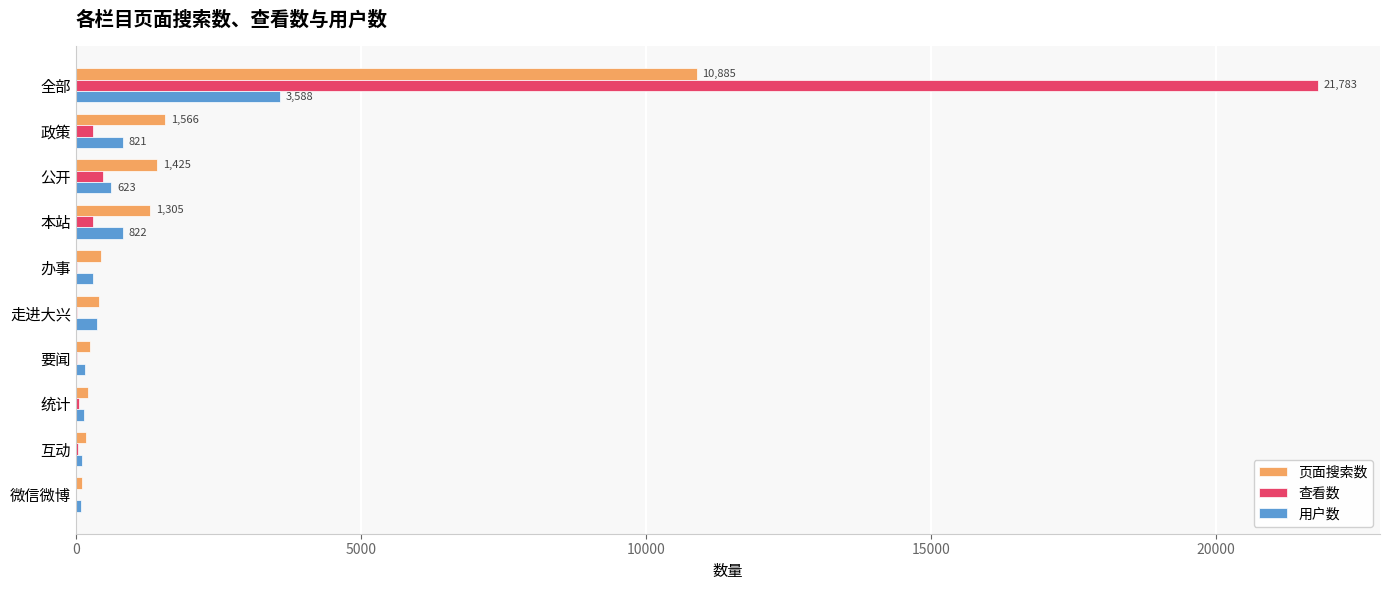

What is the maximum value shown in the chart?

21783